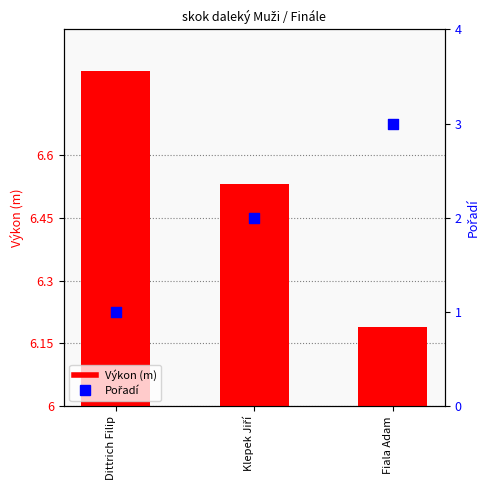

Which series has the largest total across all categories?

Výkon (m)